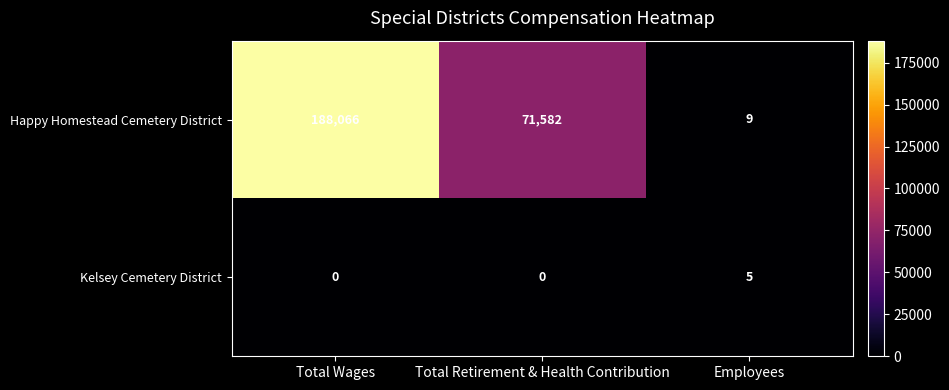

Rank the series at Total Retirement & Health Contribution from lowest to highest value.

Kelsey Cemetery District, Happy Homestead Cemetery District